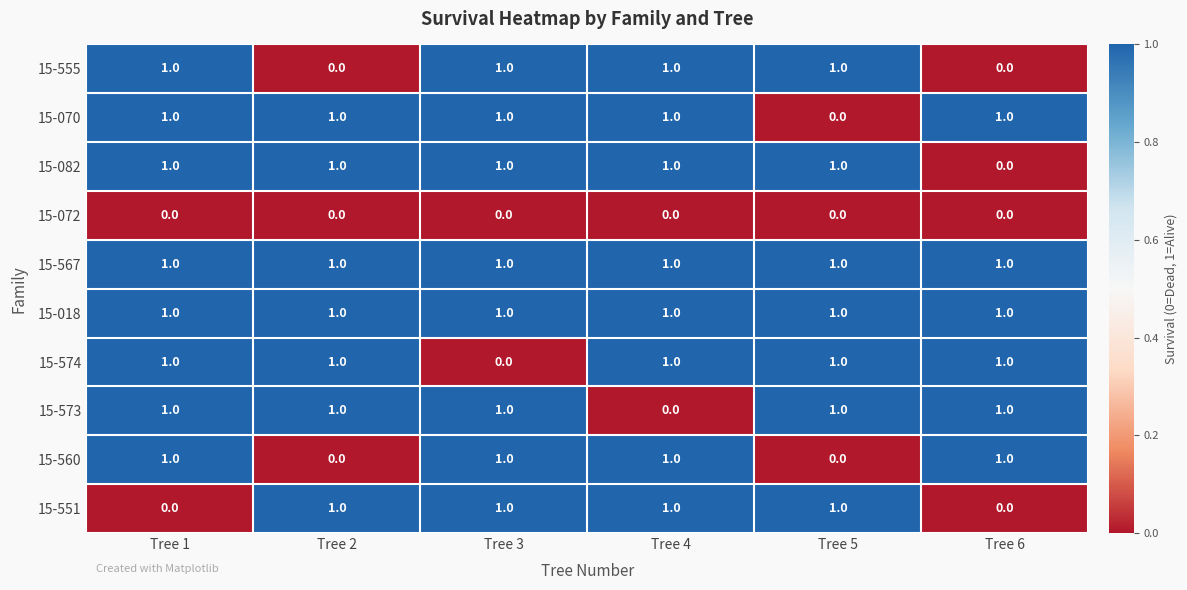

What is the total value across all series at Tree 6?

6